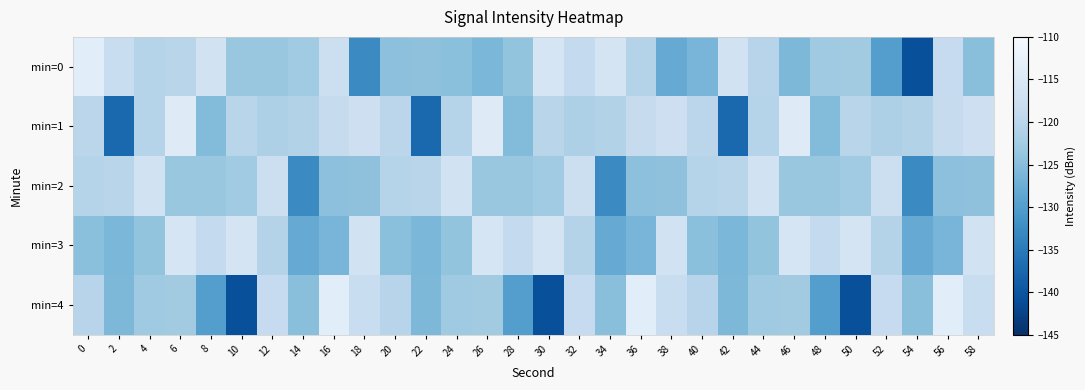

Which series has the largest total across all categories?

min=1